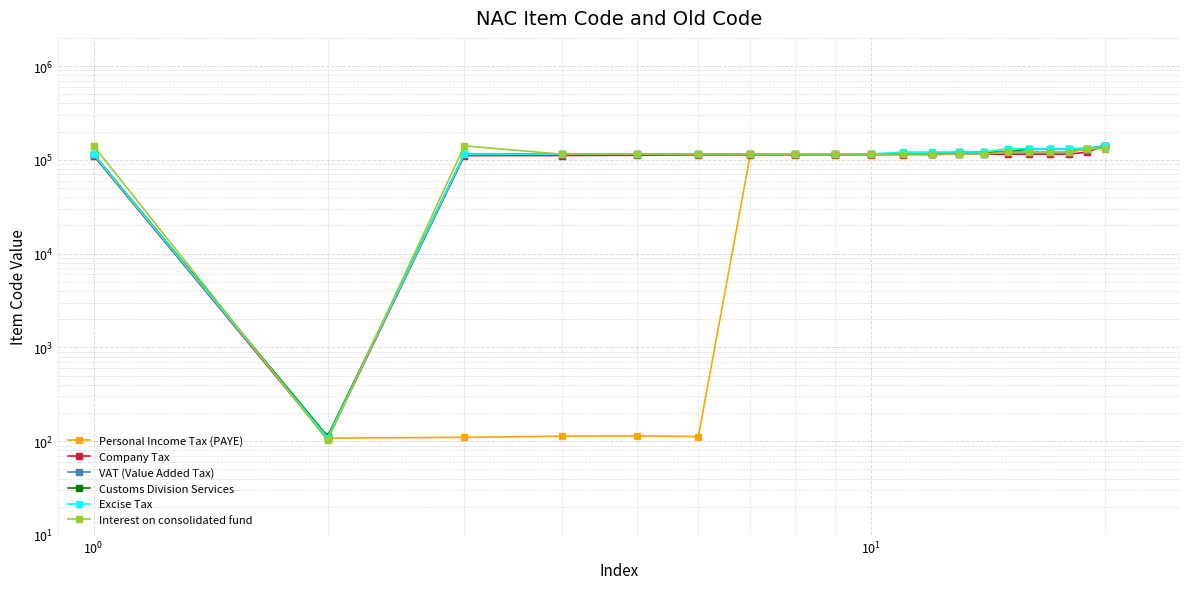

Is it true that Company Tax equals 171121 at $\mathdefault{10^{-2}}$?

False